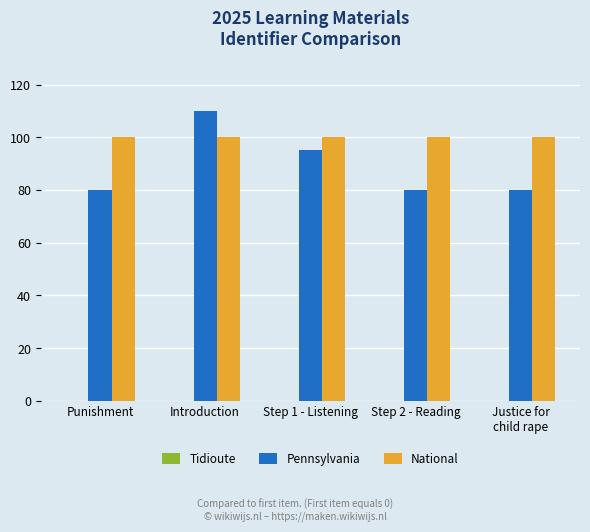

What is the average value of the Pennsylvania series?

89